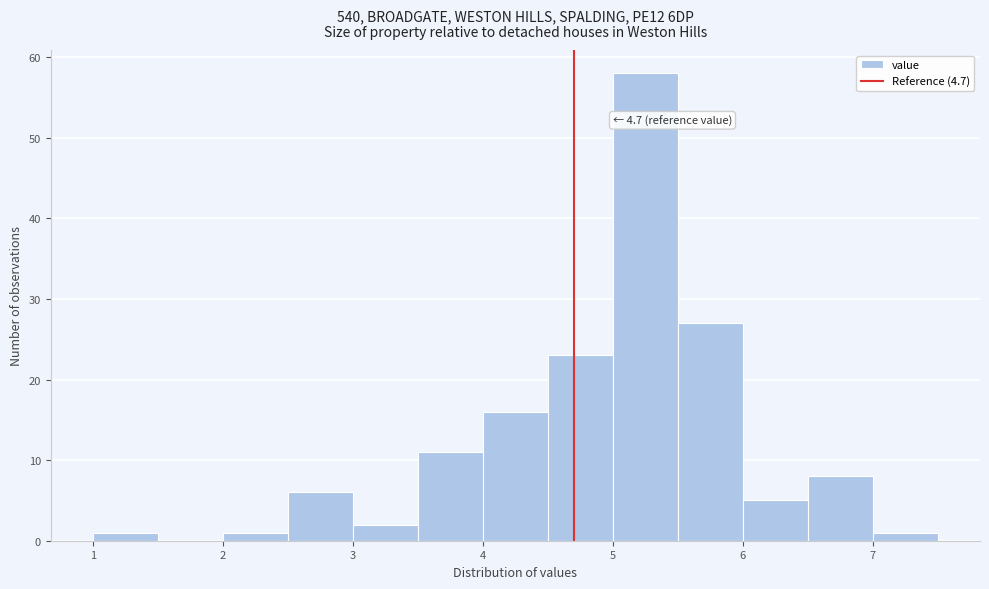

Which range on the x-axis has the tallest bar?

5.0 to 5.5